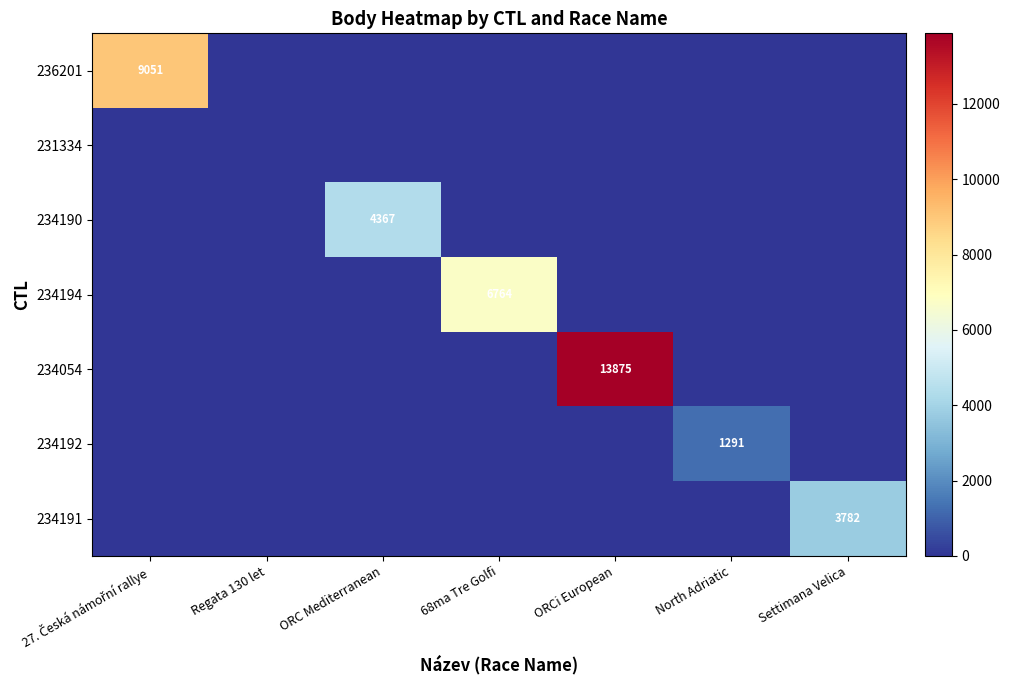

The 234192 series shows 1291 at North Adriatic. True or false?

True